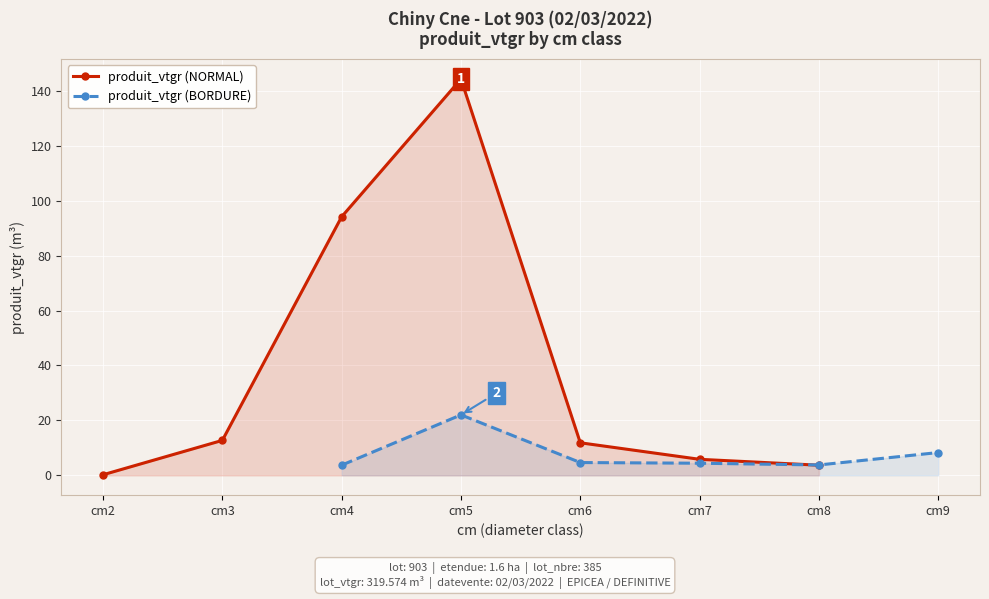

What is the value of the 1st point from the left?

0.2